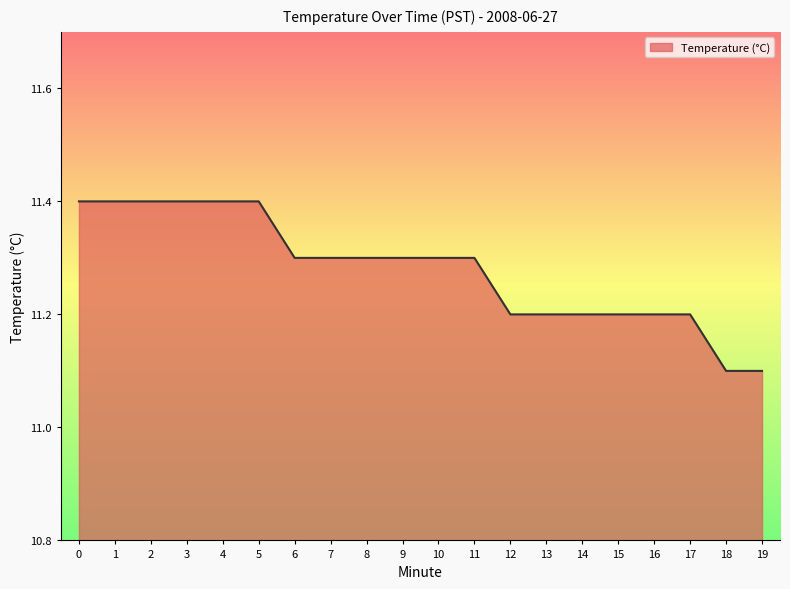

True or false: the data shows 15.6 at 2.

False